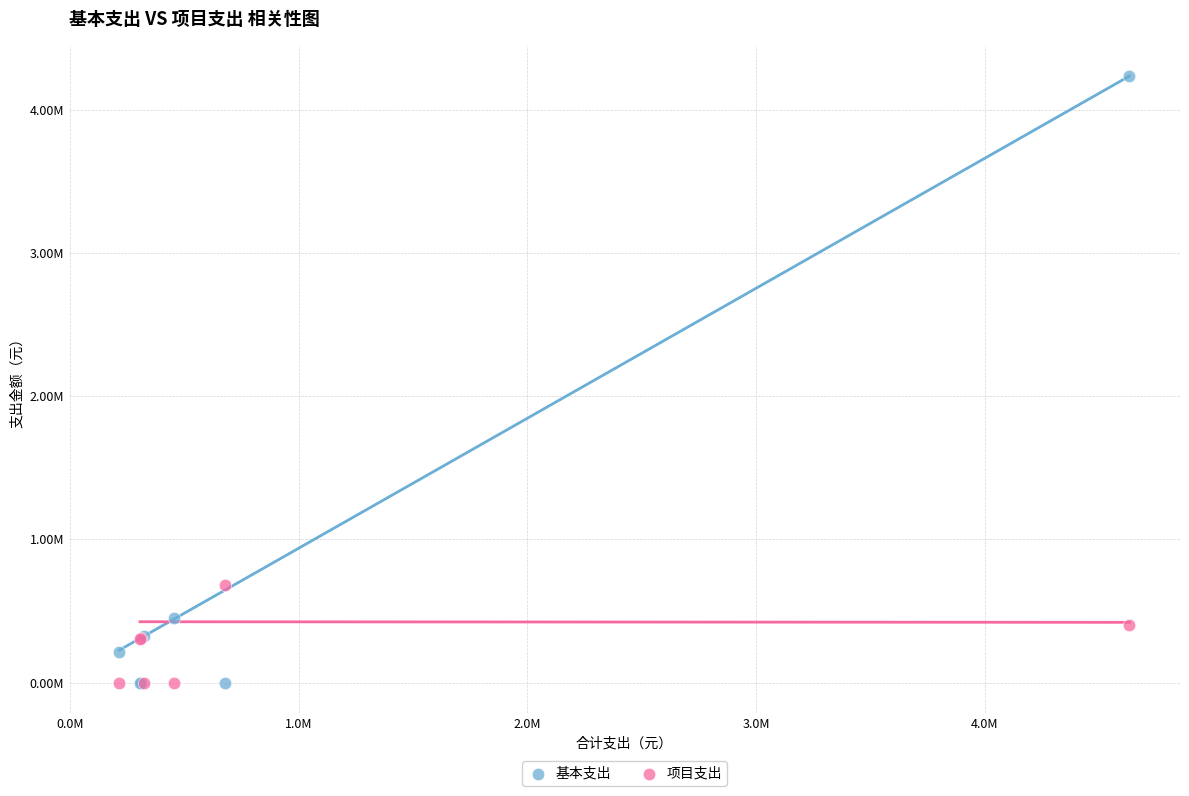

What are all the series names shown in the legend?

基本支出, 项目支出